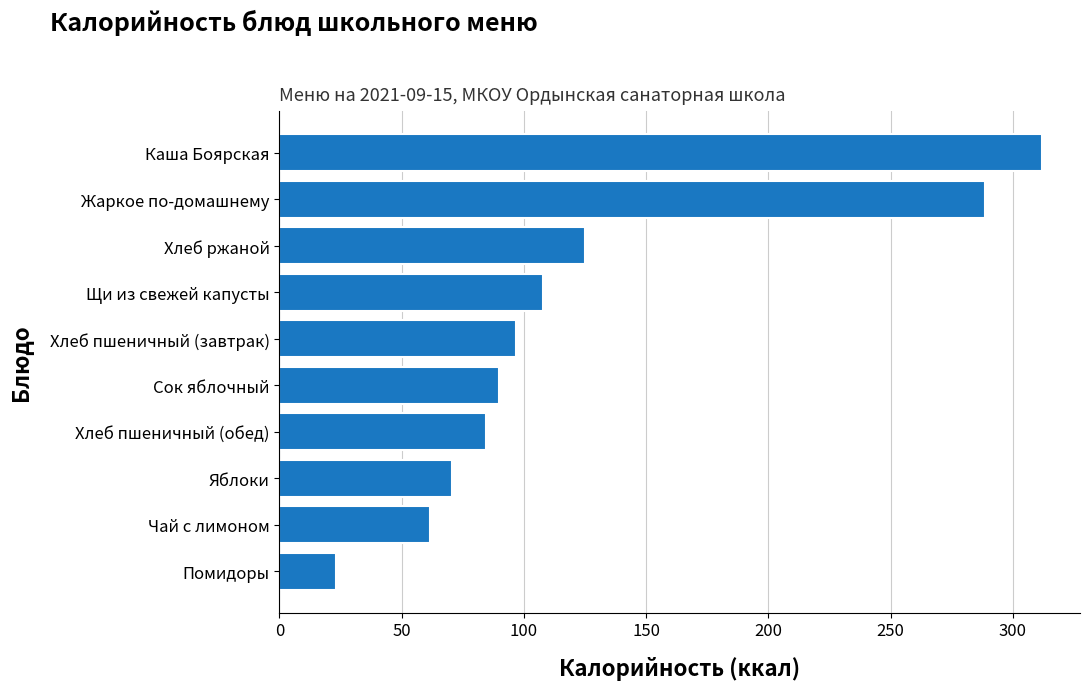

Rank the categories by value from highest to lowest.

Каша Боярская, Жаркое по-домашнему, Хлеб ржаной, Щи из свежей капусты, Хлеб пшеничный (завтрак), Сок яблочный, Хлеб пшеничный (обед), Яблоки, Чай с лимоном, Помидоры